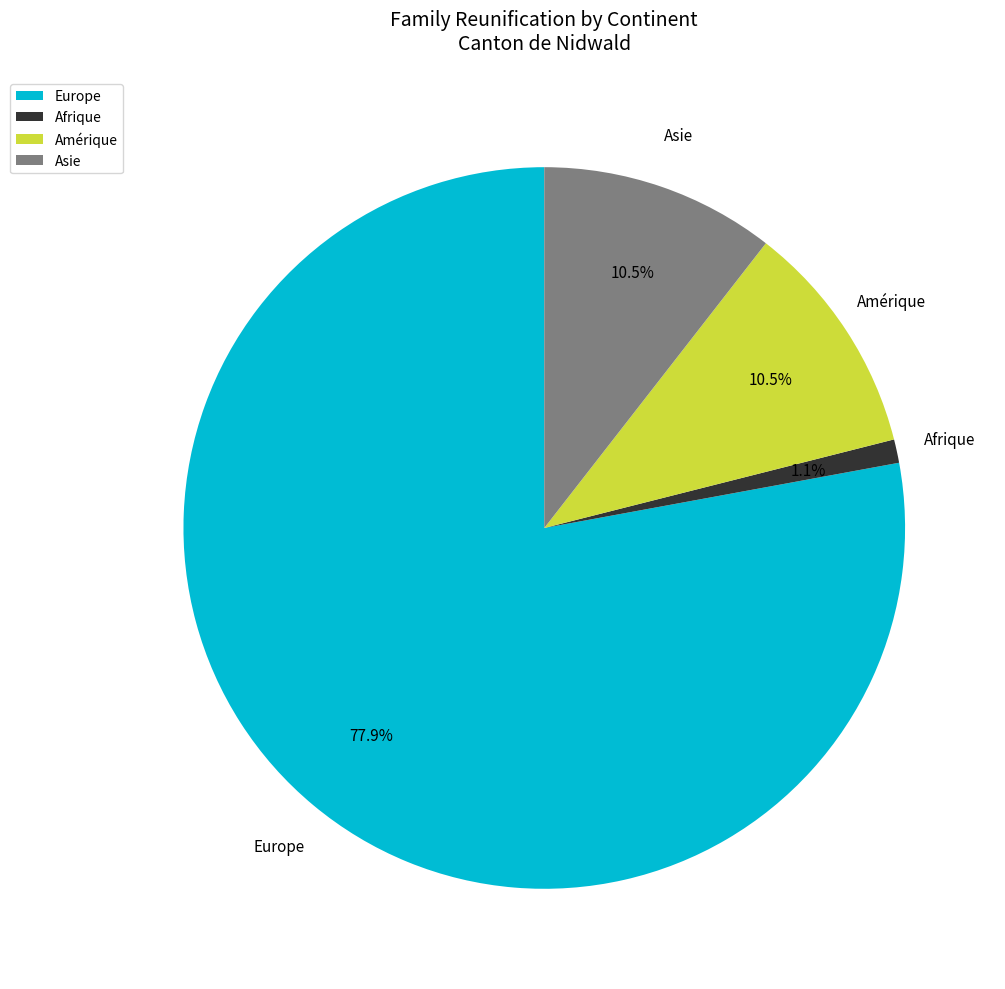

What is the total percentage of Amérique and Afrique?

11.6%